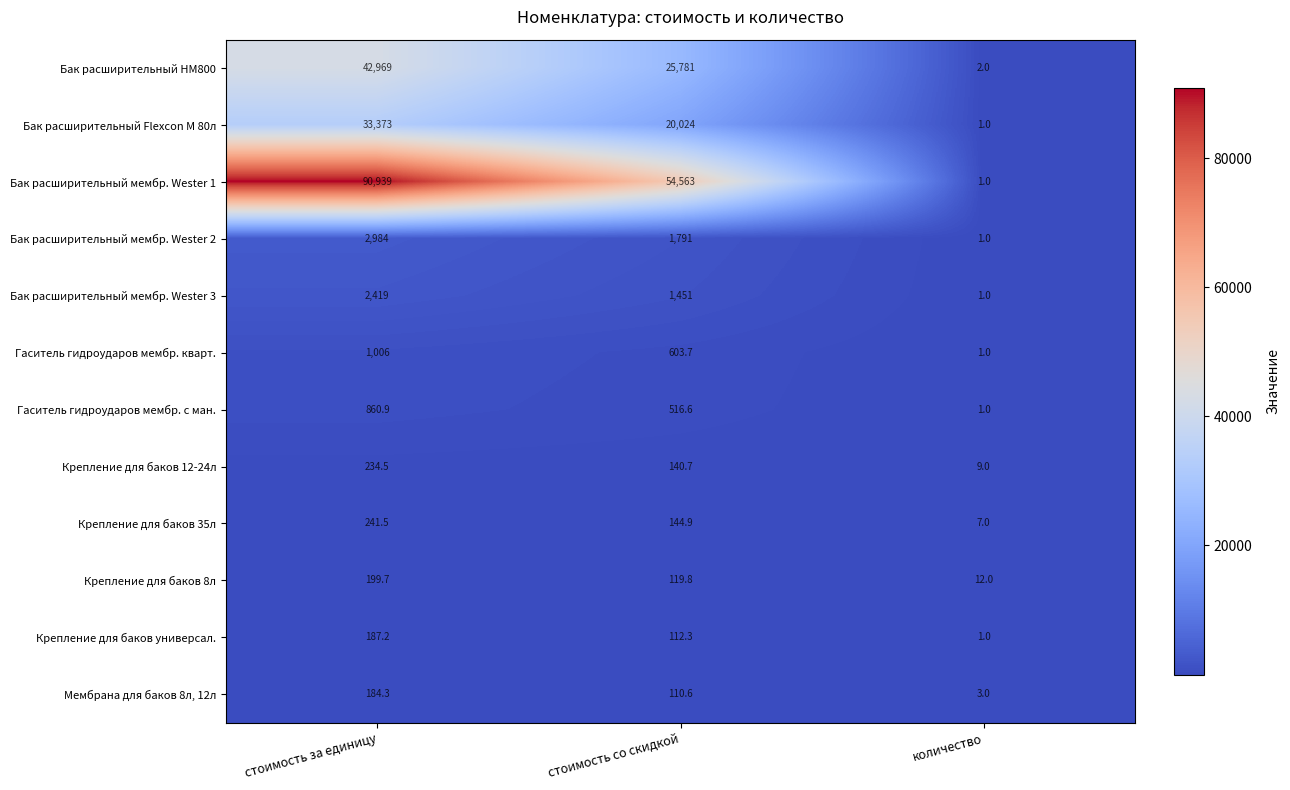

Between стоимость со скидкой and количество, which series saw the biggest shift?

Бак расширительный мембр. Wester 1